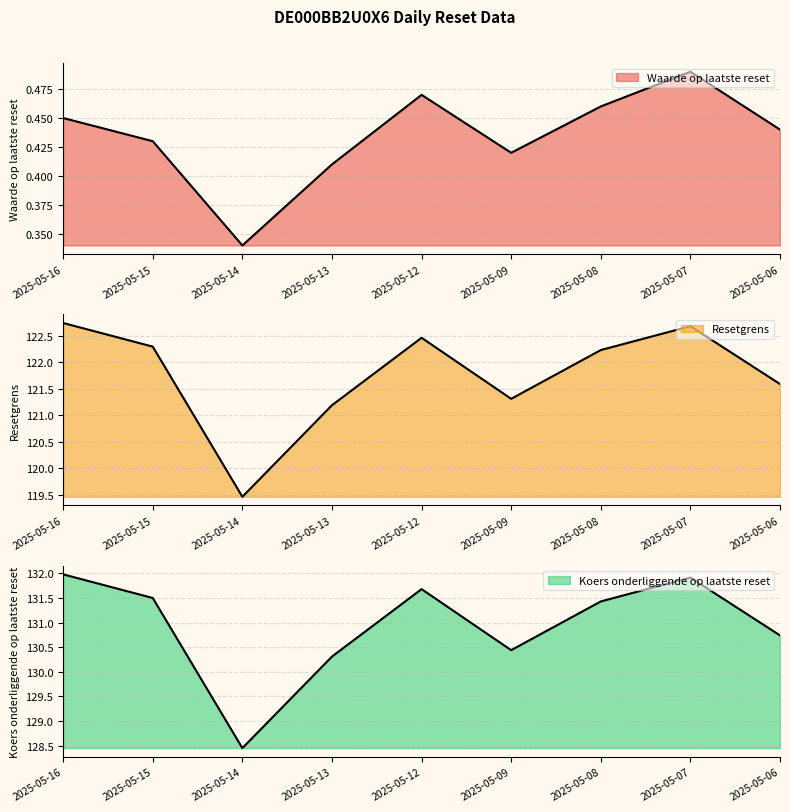

At which category is the sum across all series the highest?

2025-05-16